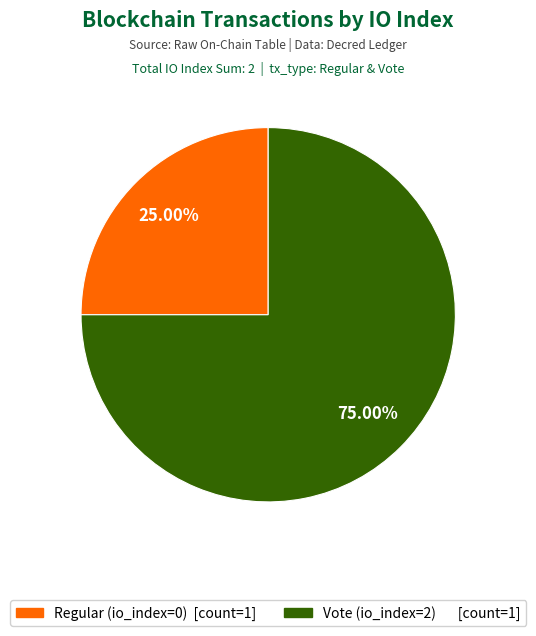

Rank the categories by value from lowest to highest.

Regular (io_index=0), Vote (io_index=2)